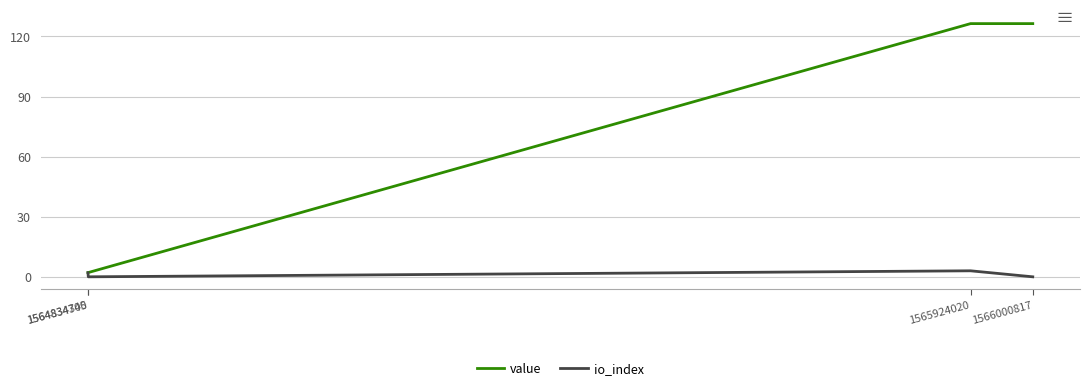

What is the maximum value shown in the chart?

126.4